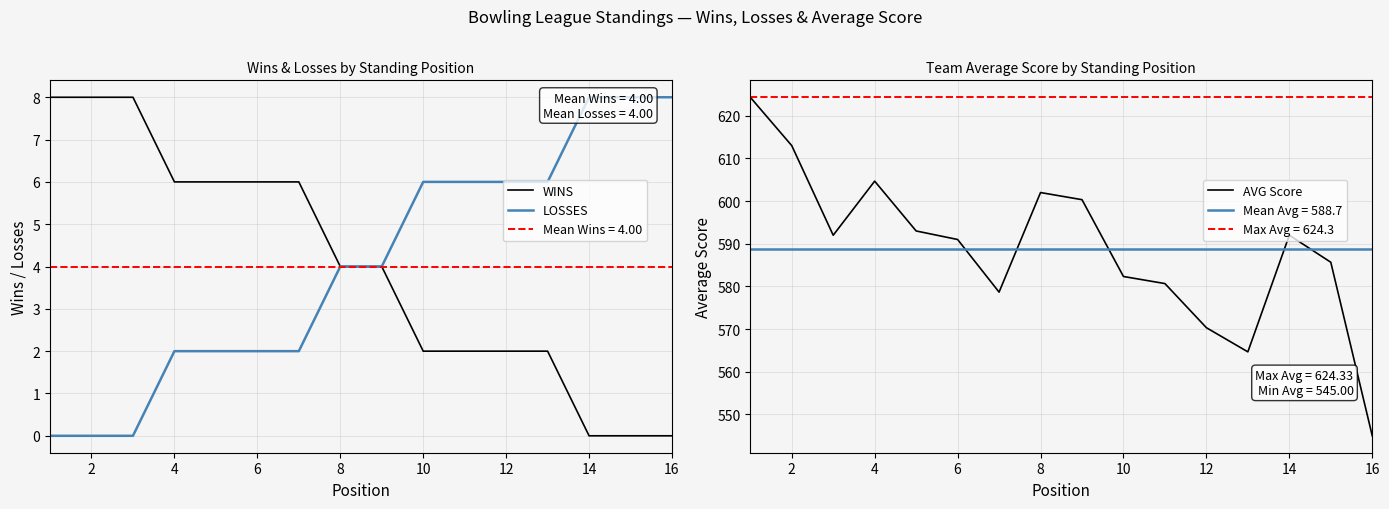

How many series are shown in this chart?

3